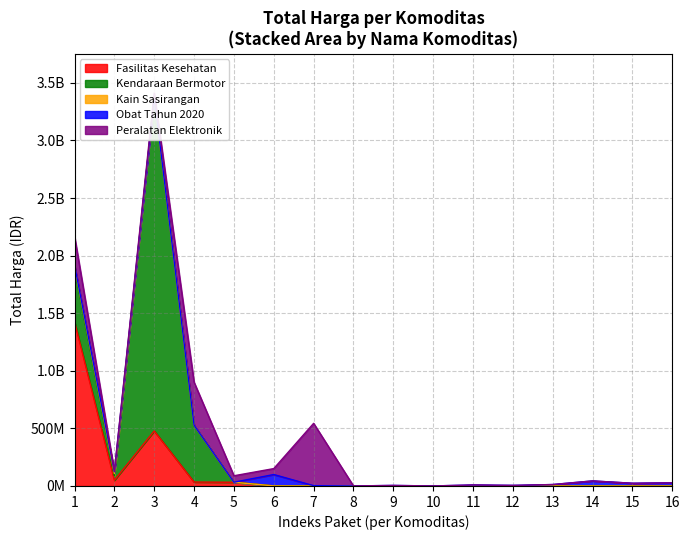

What is the sum of all values?

7518497085